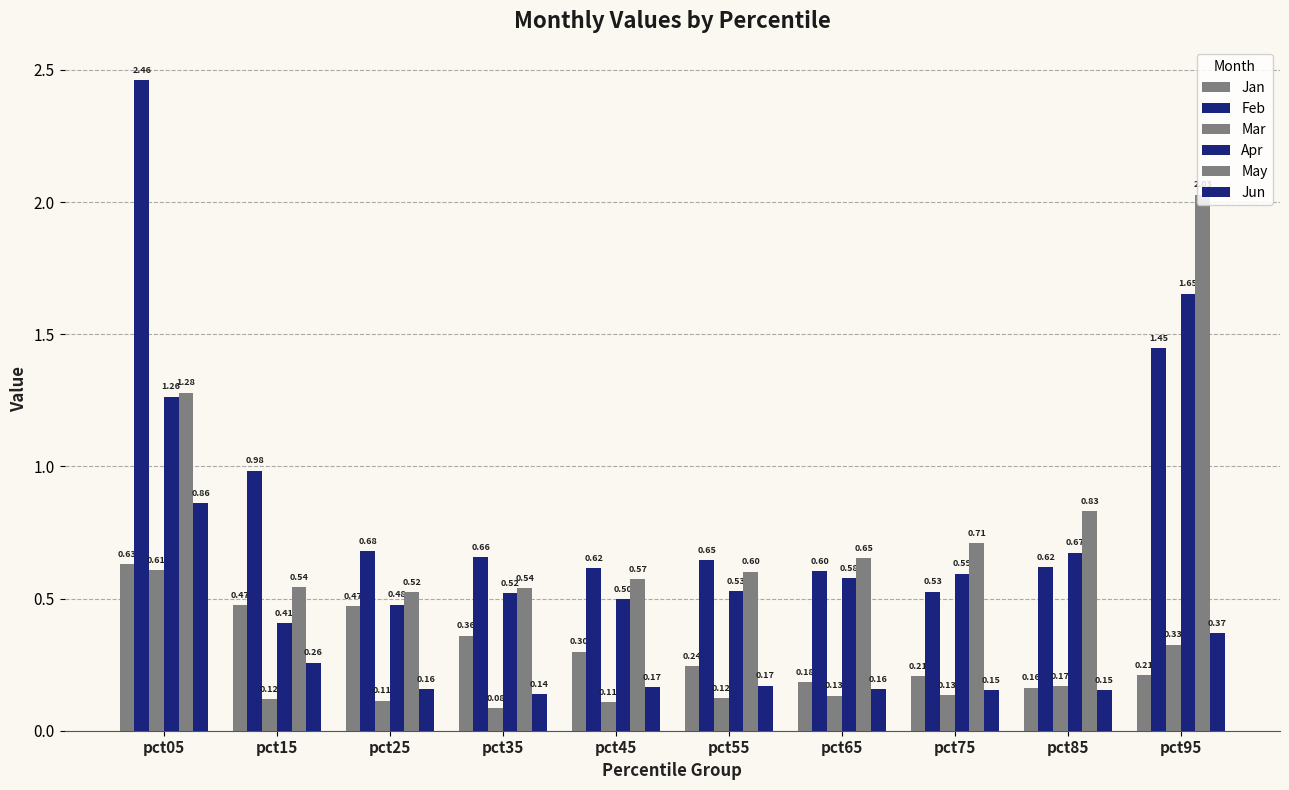

At which label is Apr closest to 1?

pct05